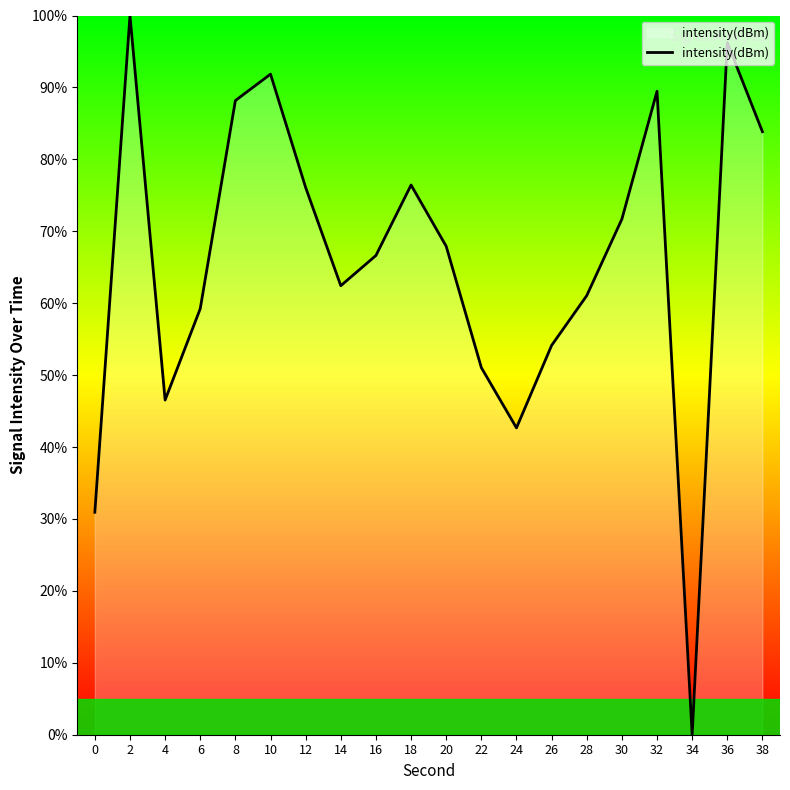

What is the difference between the values at 26 and 32?

35.3